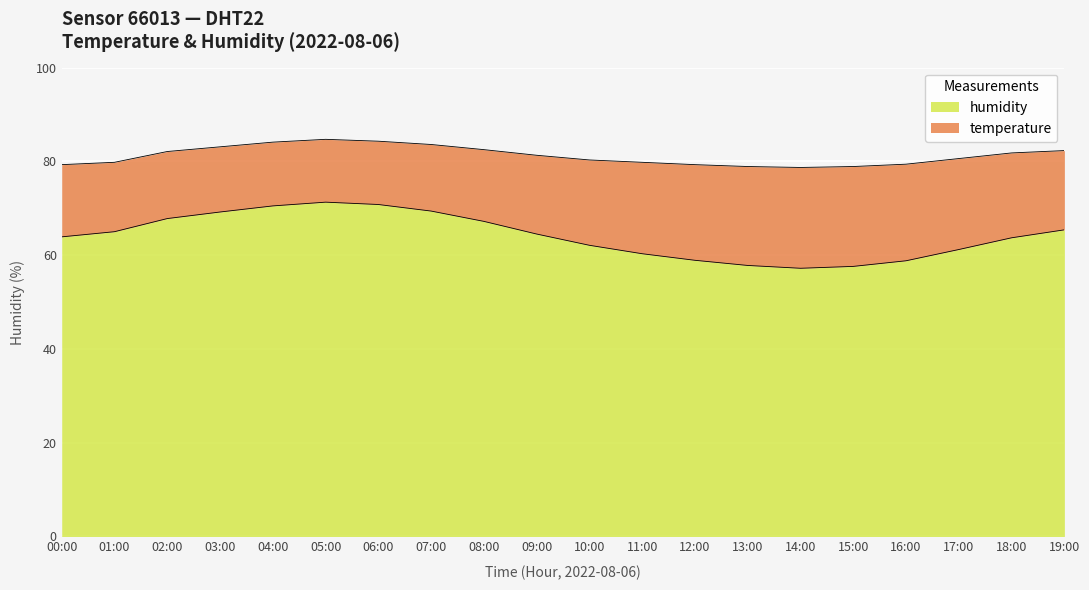

Reading right to left, list all the values displayed in this chart.

19:00=65.4	18:00=63.7	17:00=61.2	16:00=58.8	15:00=57.6	14:00=57.2	13:00=57.8	12:00=58.9	11:00=60.3	10:00=62.1	09:00=64.5	08:00=67.2	07:00=69.4	06:00=70.8	05:00=71.3	04:00=70.5	03:00=69.2	02:00=67.8	01:00=65.0	00:00=63.9